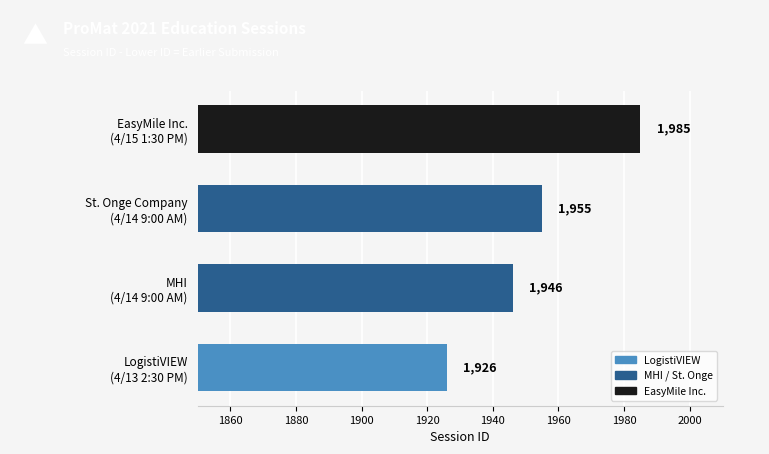

Which category has the lowest value across all series?

LogistiVIEW
(4/13 2:30 PM)